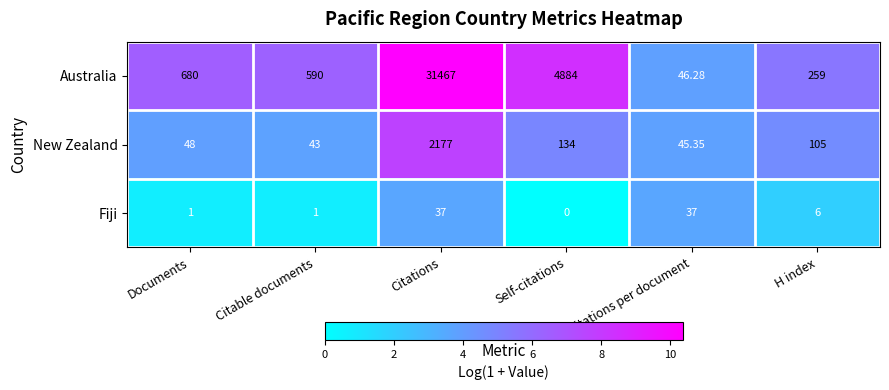

How many data points does each series have?

6